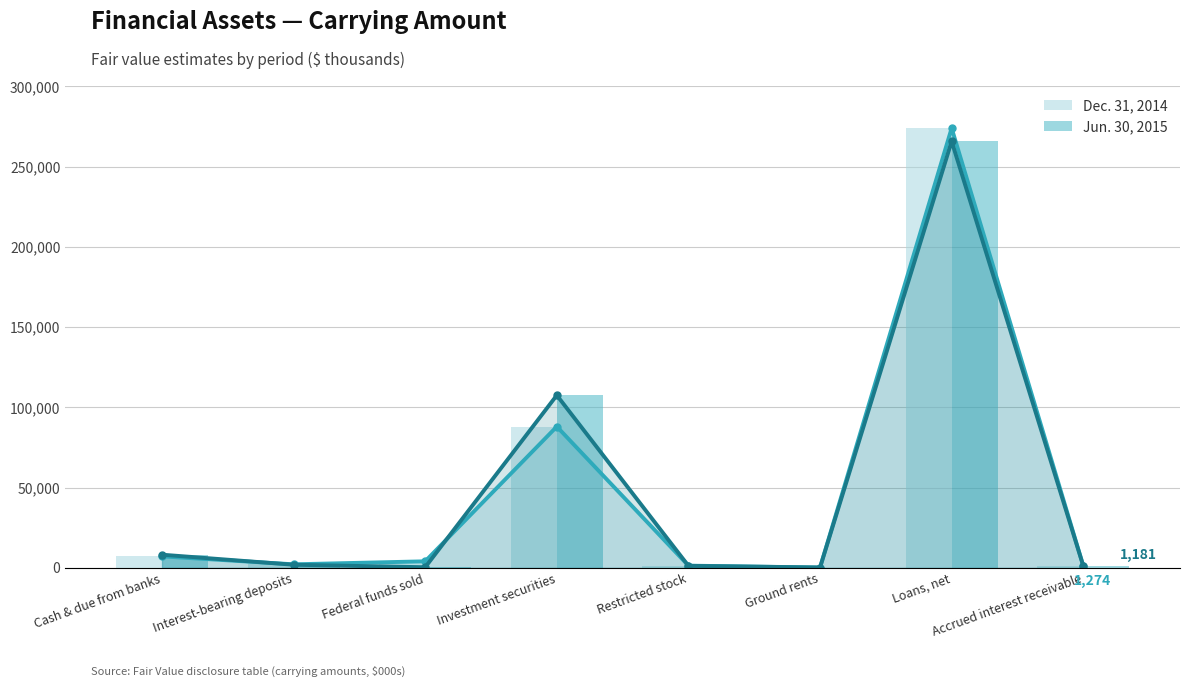

Which category has the lowest value in the Jun. 30, 2015 series?

Ground rents